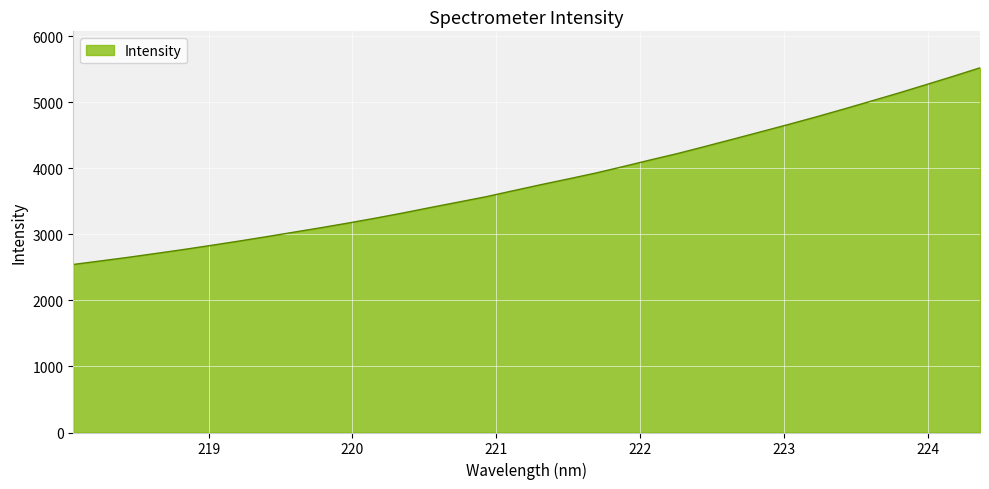

Reading left to right, what are all the values shown in this chart?

2543.9	2597.7	2652.0	2710.4	2769.6	2832.1	2896.1	2962.5	3031.4	3099.7	3171.5	3245.8	3324.2	3406.9	3487.5	3568.4	3660.3	3750.9	3838.3	3927.5	4025.8	4126.8	4225.1	4332.0	4440.6	4550.4	4661.1	4774.1	4892.1	5012.8	5134.8	5261.5	5389.1	5520.8